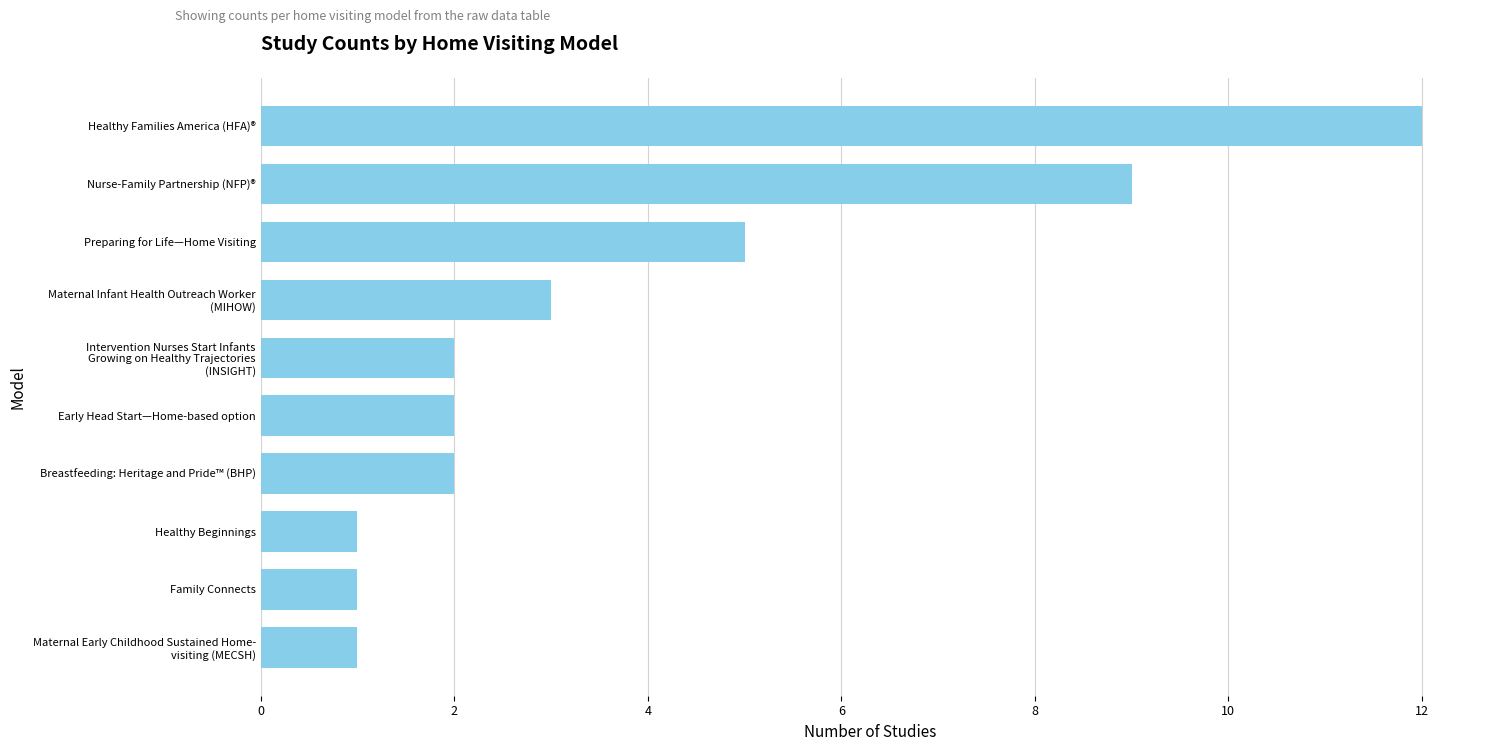

What is the approximate value at Nurse-Family Partnership (NFP)®?

9